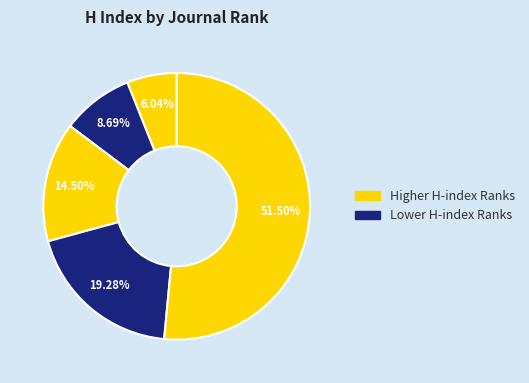

How many slices are in this pie chart?

5